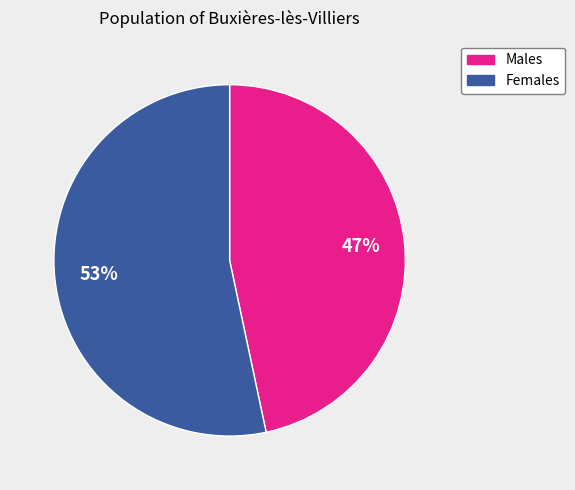

To the nearest percent, what is the average slice percentage?

50%